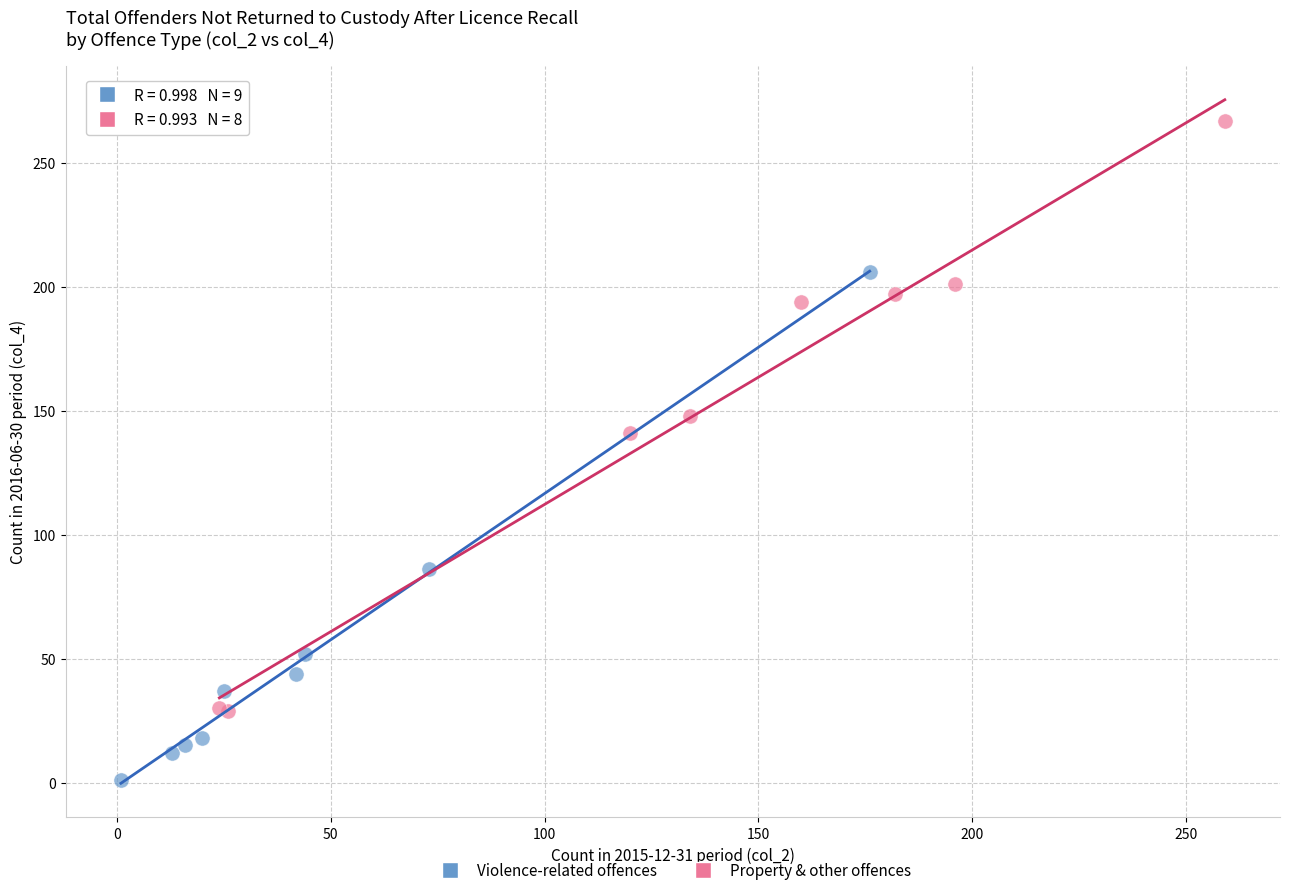

Which series reaches the maximum Y coordinate?

Property & other offences